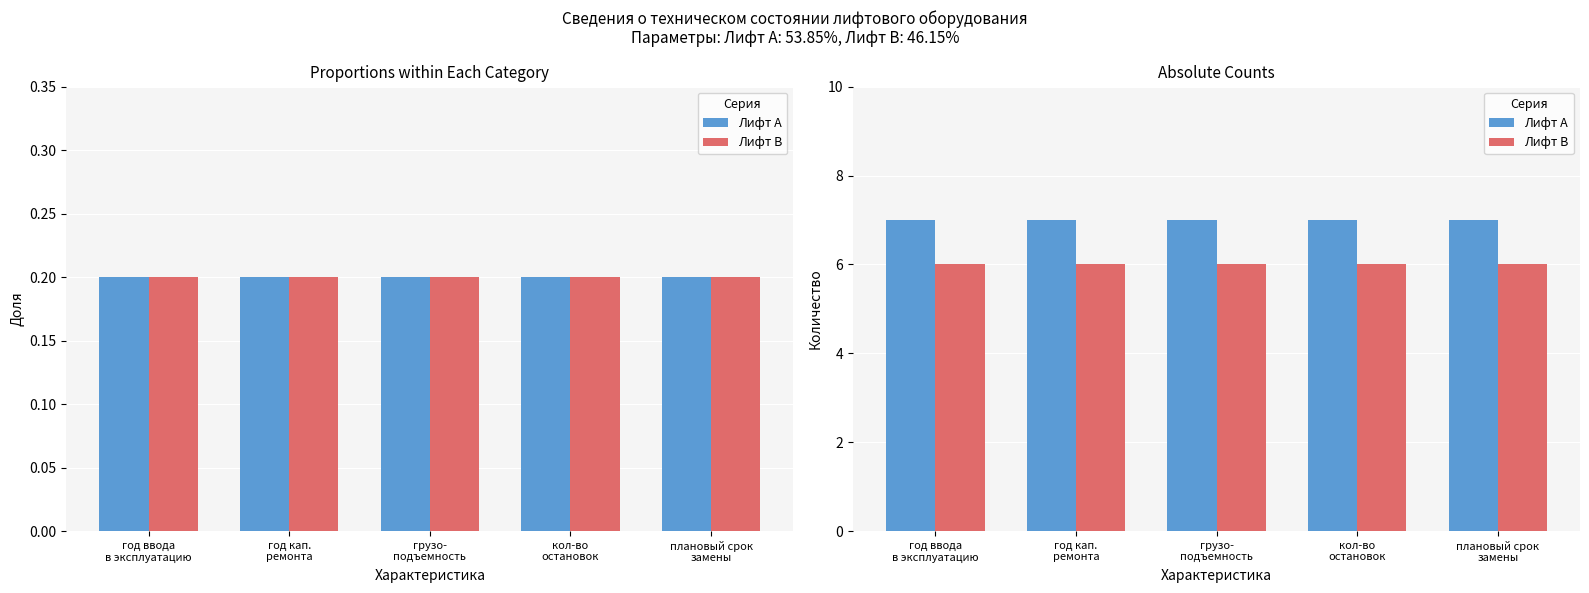

Between плановый срок
замены and кол-во
остановок, which is larger?

плановый срок
замены